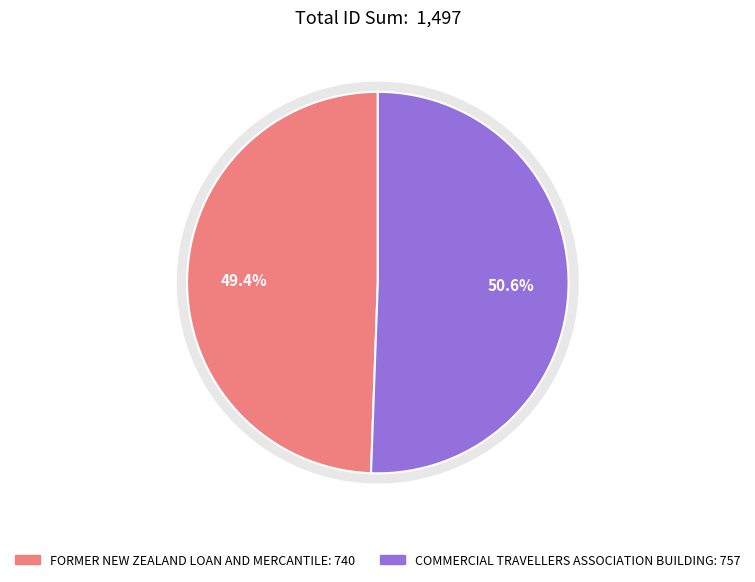

To the nearest percent, what is the difference between the largest and smallest slice percentages?

1%